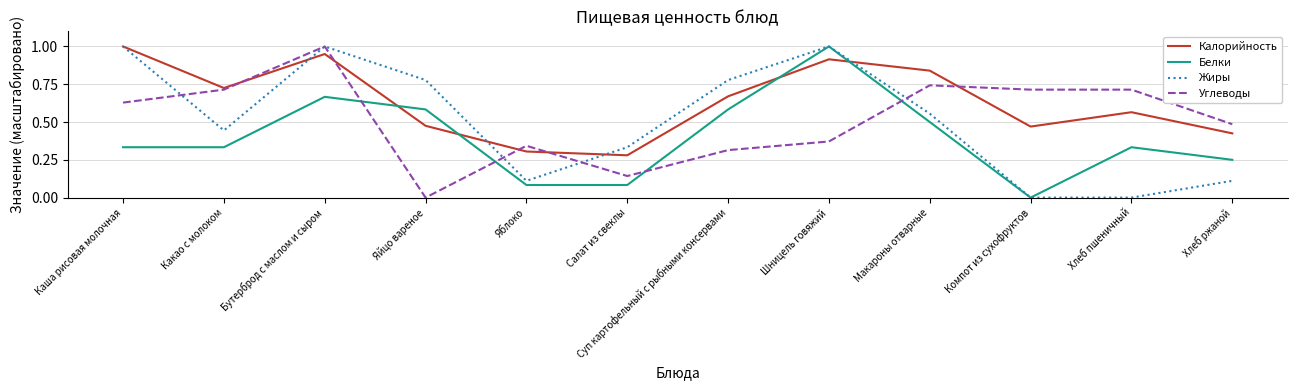

The value of Калорийность at Салат из свеклы is 0.3. True or false?

True